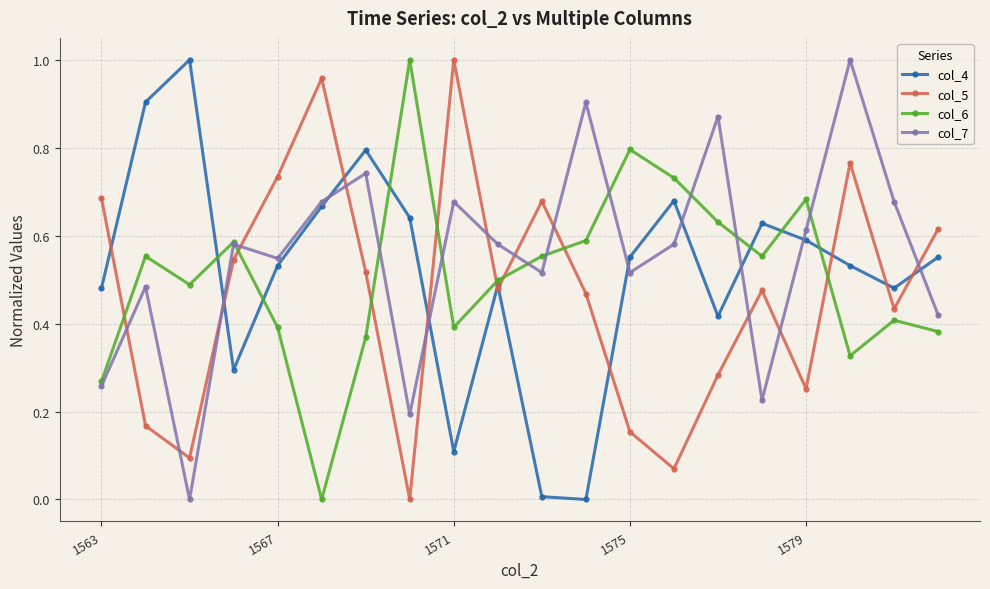

In col_5, how many points are lower than both neighbors (excluding endpoints)?

6